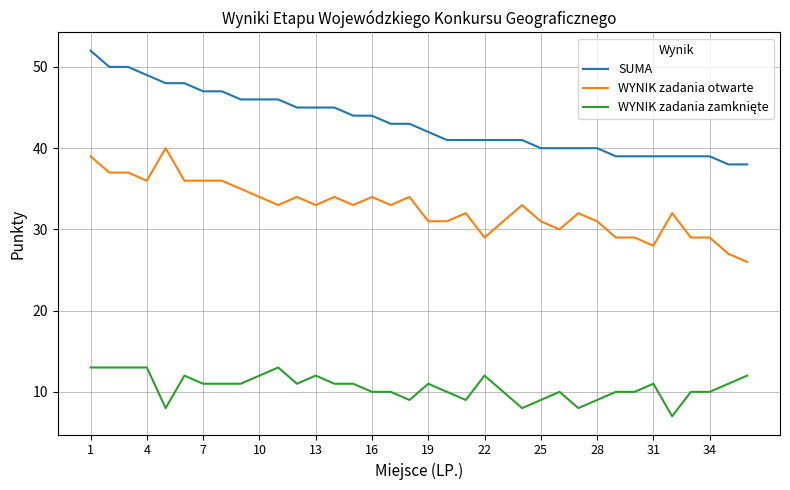

True or false: WYNIK zadania otwarte and SUMA cross at least once.

False